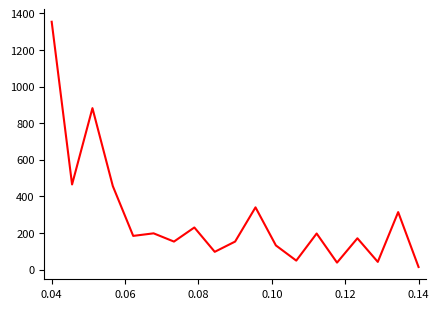

True or false: the data has more than 2 interior local peaks.

True